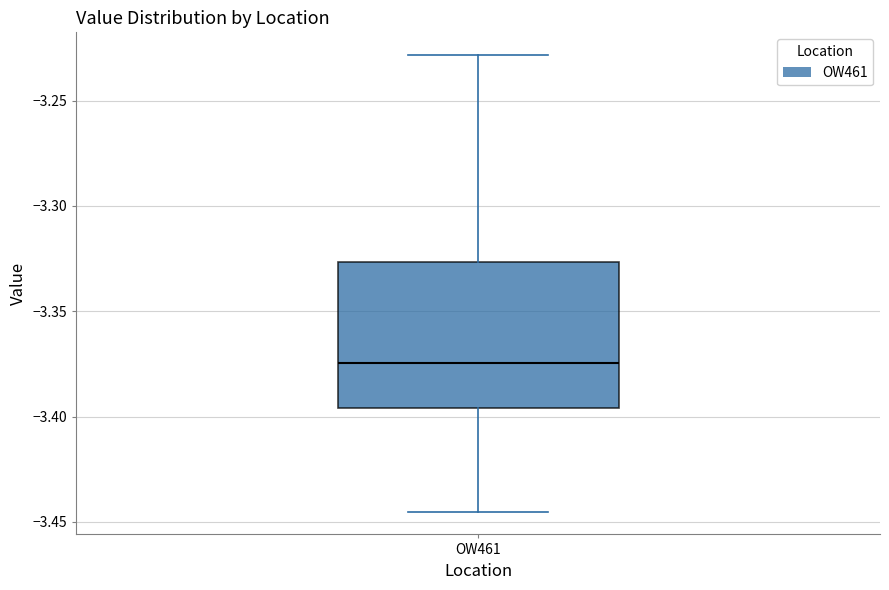

Transcribe this box plot: give where the median line is, the range the box spans, and where the two whiskers end, as read against the y-axis. The values are not printed on the chart, so give them approximately, as read against the axis.

median -3.375, box -3.395 to -3.325, whiskers -3.445 to -3.230